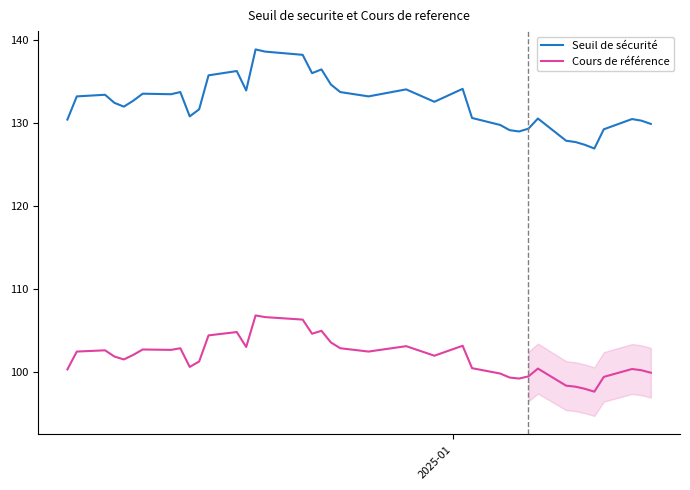

How many values in the Seuil de sécurité series are below 132?

18